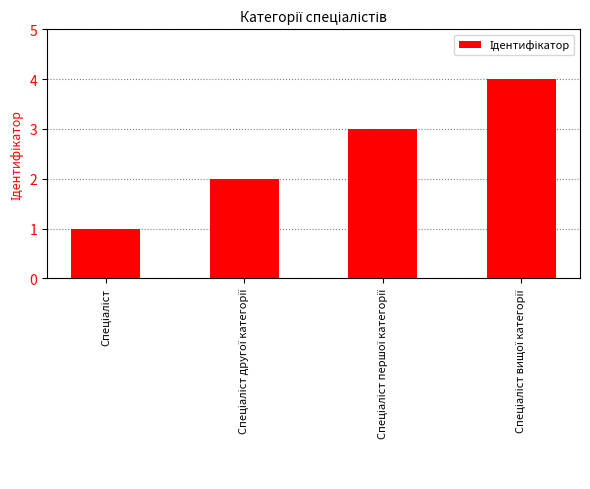

How many data points are less than 3?

2